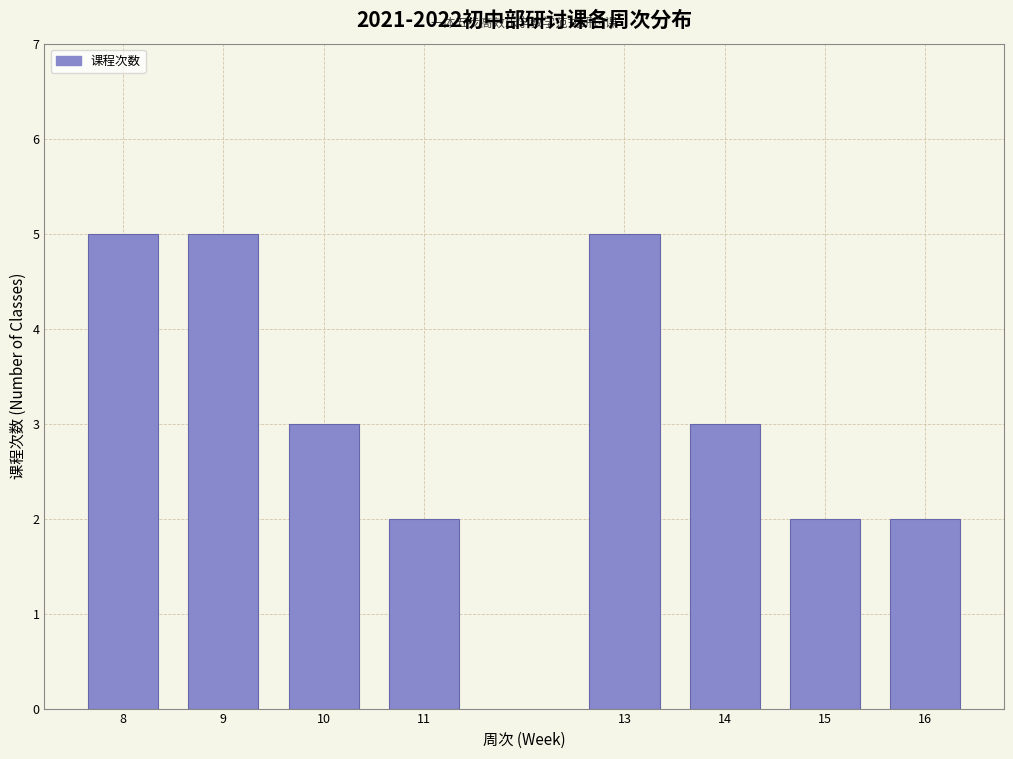

Reading left to right, extract all data points from this chart.

8=5	9=5	10=3	11=2	13=5	14=3	15=2	16=2